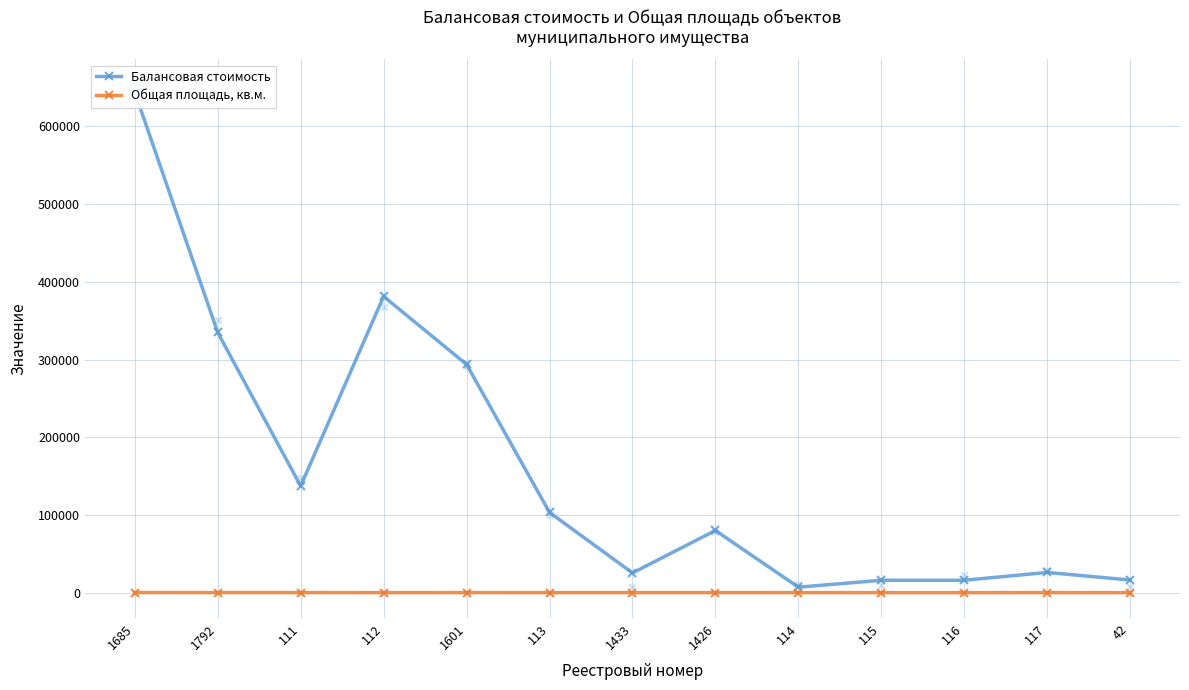

At which category is the sum across all series the highest?

1685